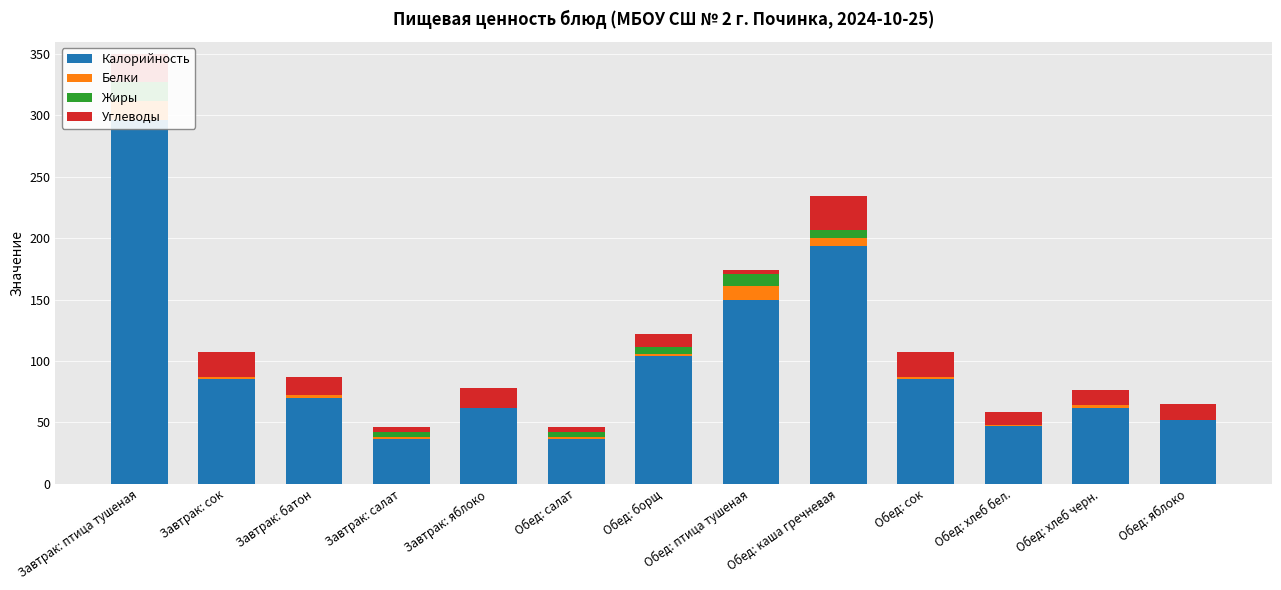

True or false: Углеводы has a value of 4 at Завтрак: салат.

True